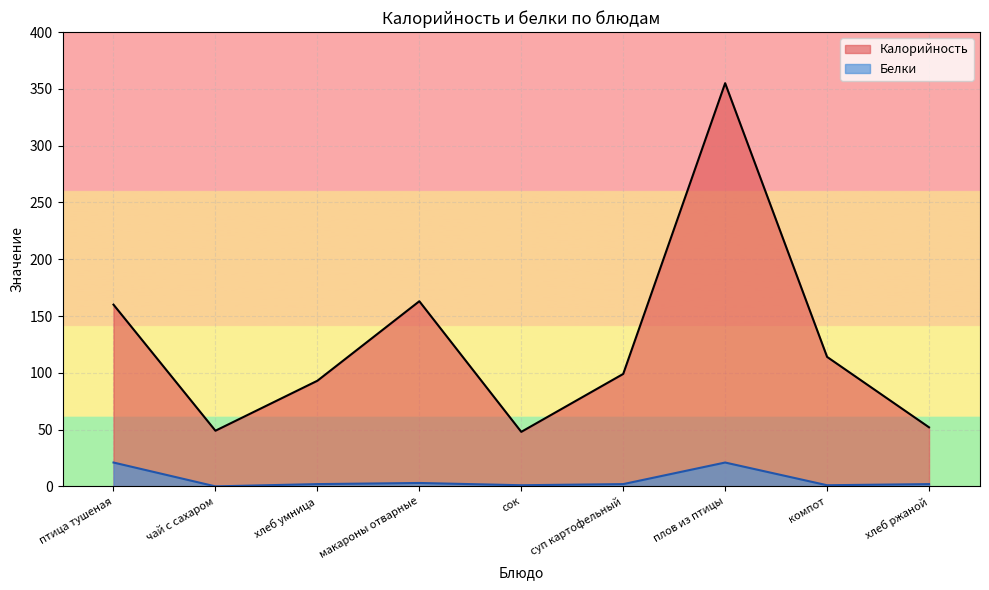

What is the label of the 4th point from the right?

суп картофельный